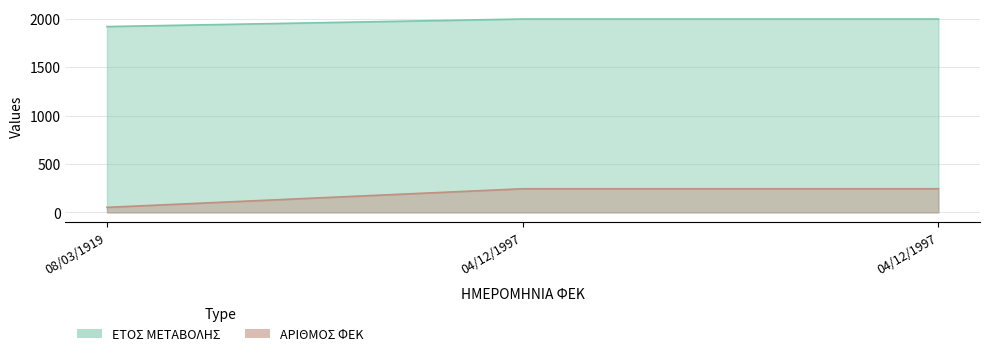

Which label corresponds to the smallest value in the chart?

08/03/1919